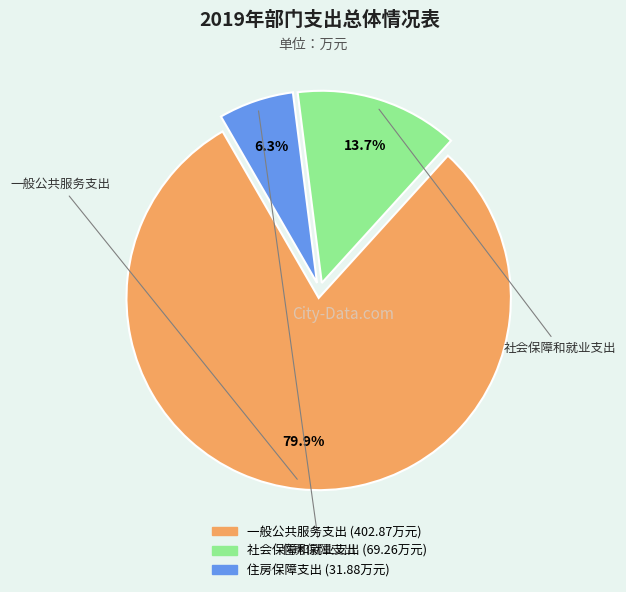

To the nearest percent, what portion does 住房保障支出 represent?

6%